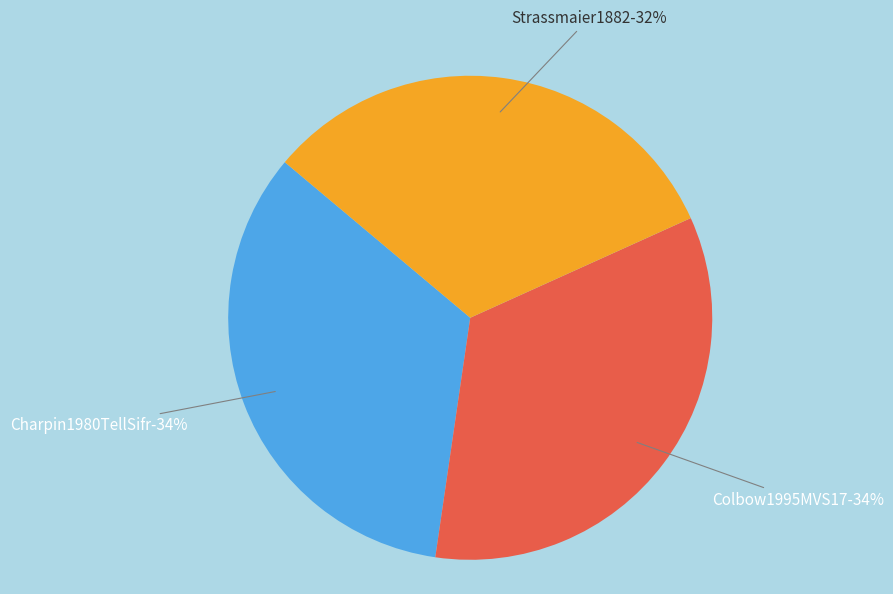

Rank the categories by value from highest to lowest.

Colbow1995MVS17, Charpin1980TellSifr, Strassmaier1882